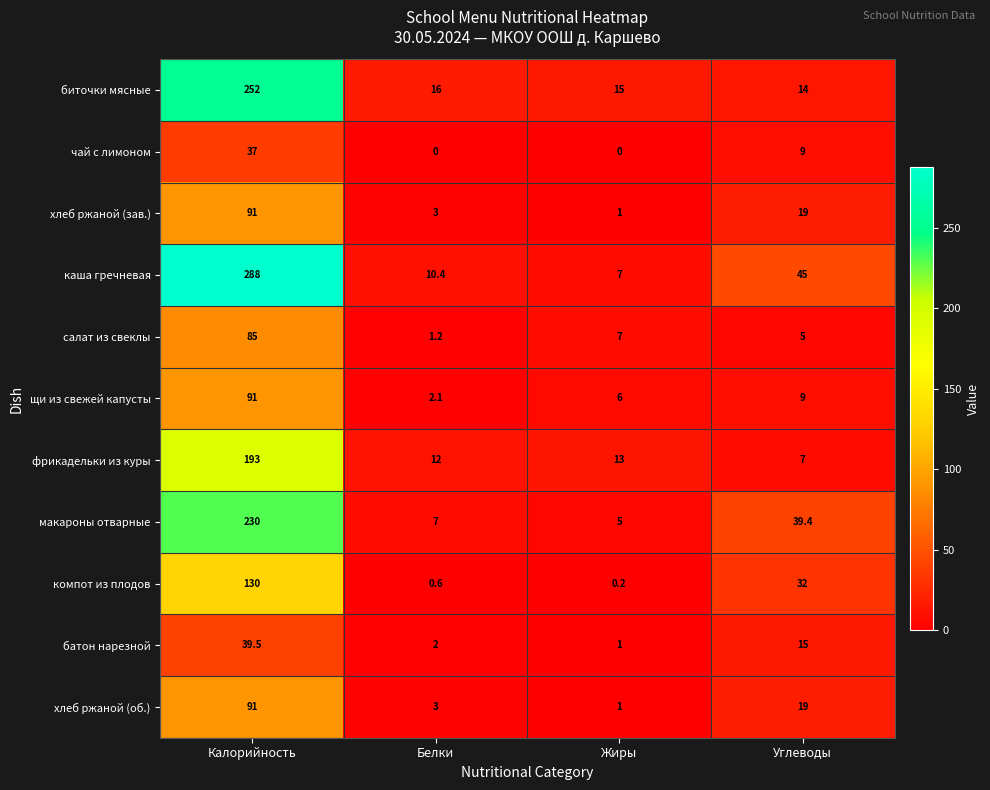

What value does the биточки мясные series have at Жиры?

15.0